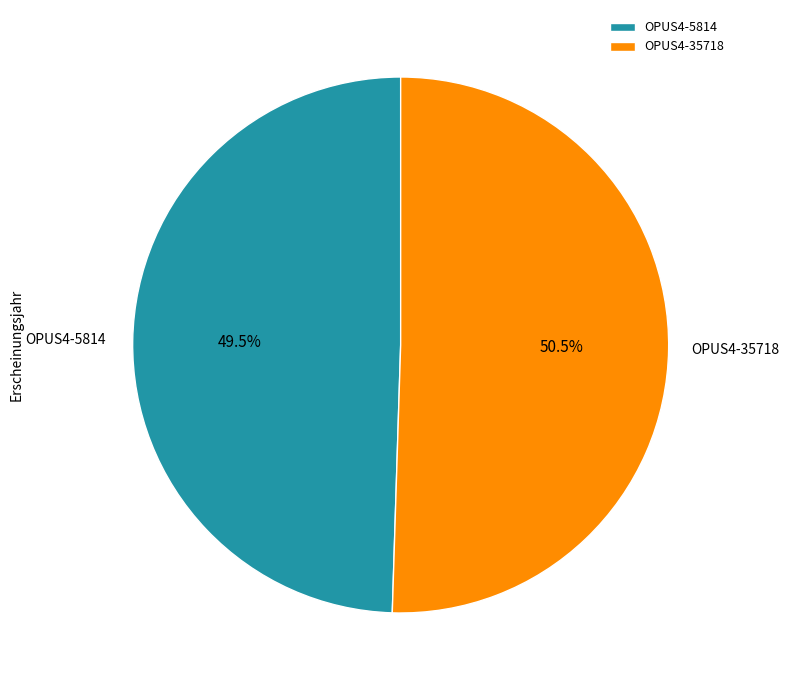

How much of the chart is everything except OPUS4-5814?

50.5%